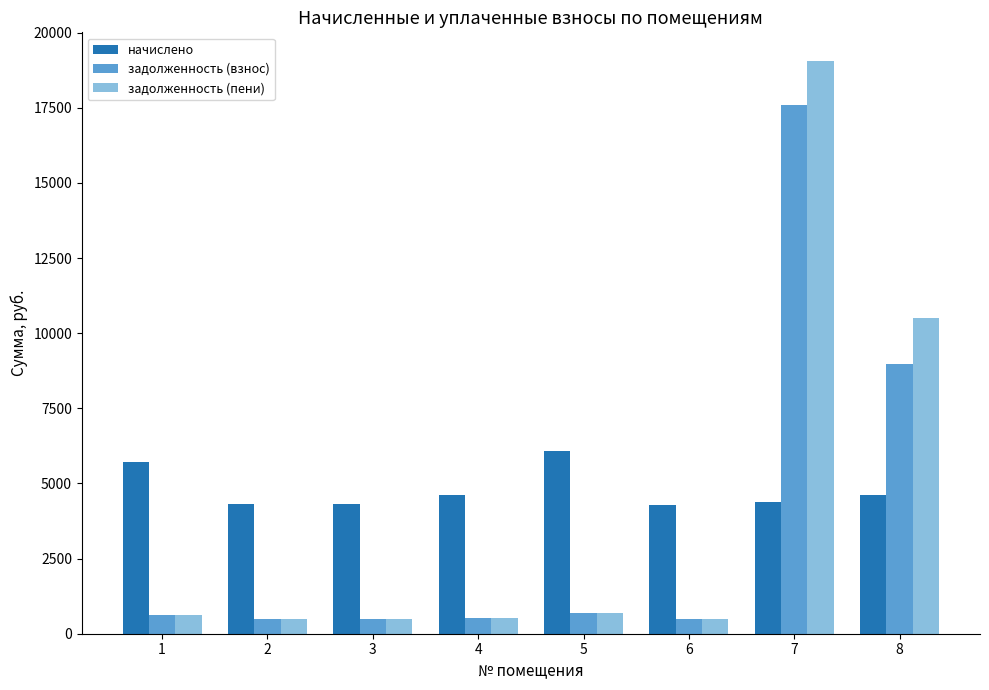

What is the difference between the second highest and second lowest values in the задолженность (взнос) series?

8487.1